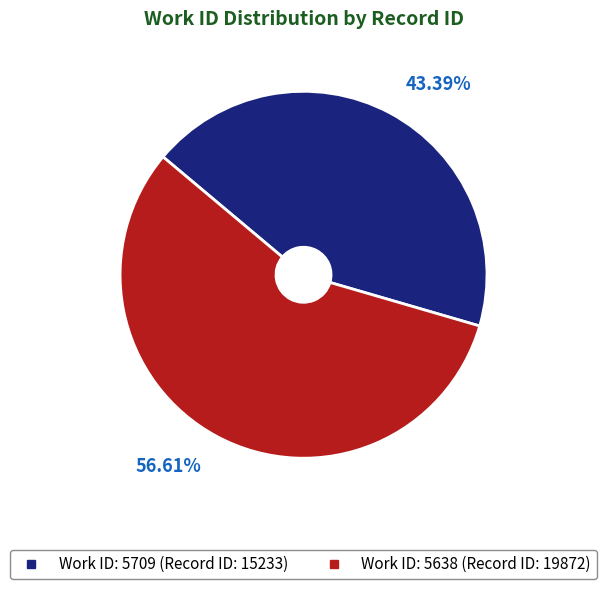

Is there any slice that represents more than half of the pie?

Yes